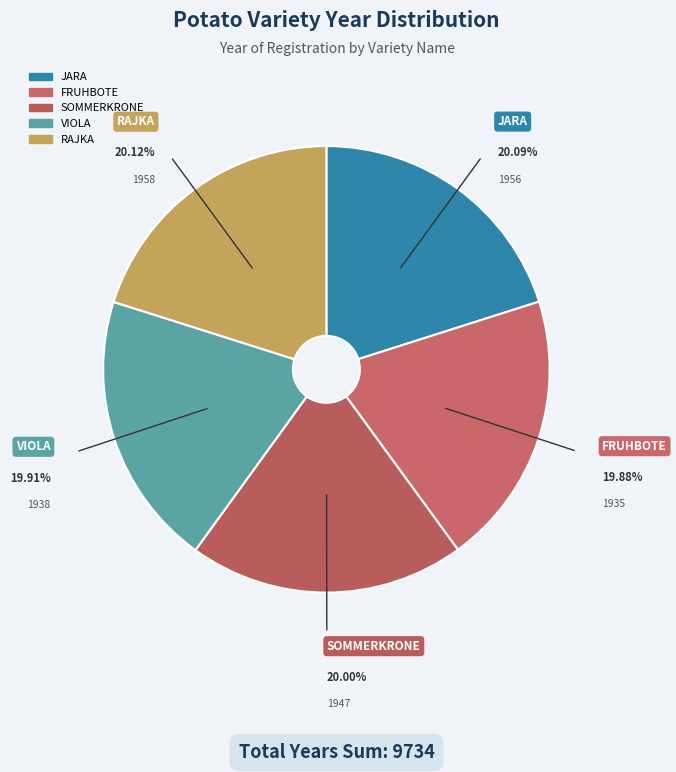

Approximately how many times larger is the value at RAJKA compared to SOMMERKRONE?

1.0